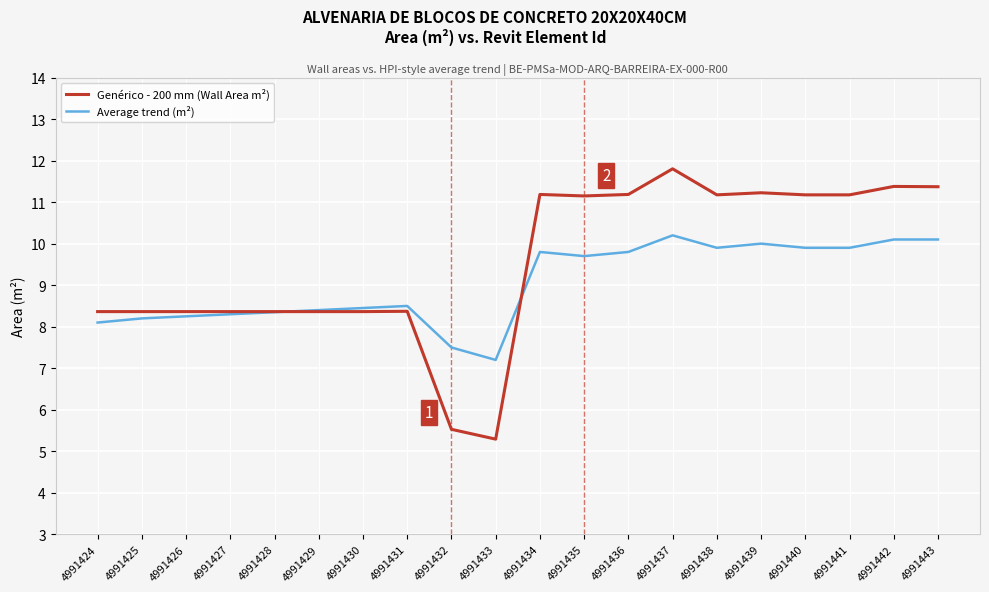

Which series has the largest range (max minus min)?

Genérico - 200 mm (Wall Area m²)